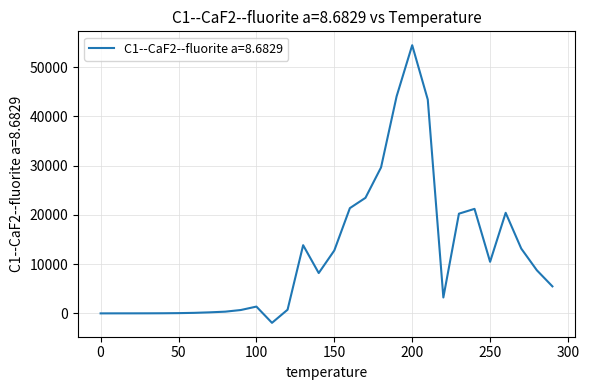

What is the difference between the maximum and minimum values?

56401.7